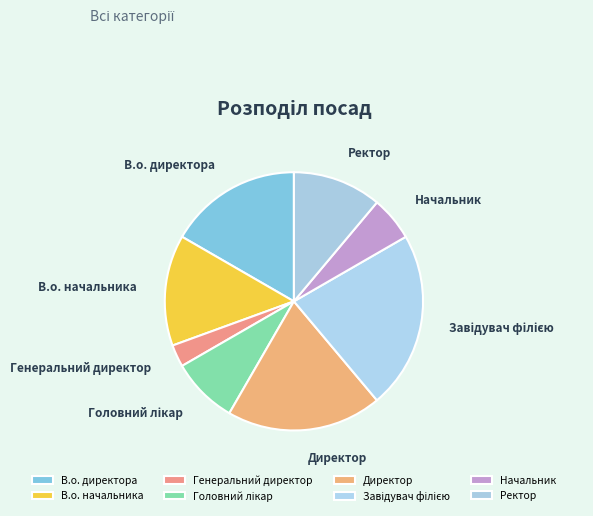

Which slice is the smallest?

Генеральний директор